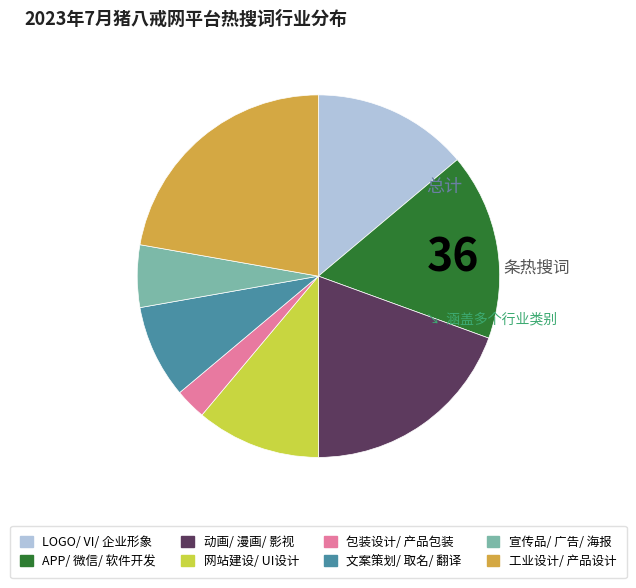

How many slices are in this pie chart?

8